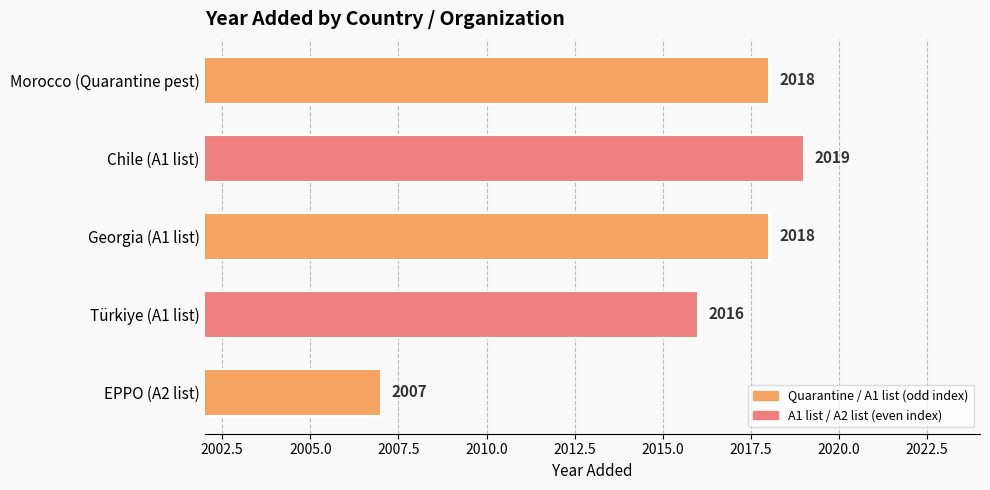

Reading top to bottom, transcribe all the data shown in this chart.

Morocco (Quarantine pest)=2018	Chile (A1 list)=2019	Georgia (A1 list)=2018	Türkiye (A1 list)=2016	EPPO (A2 list)=2007